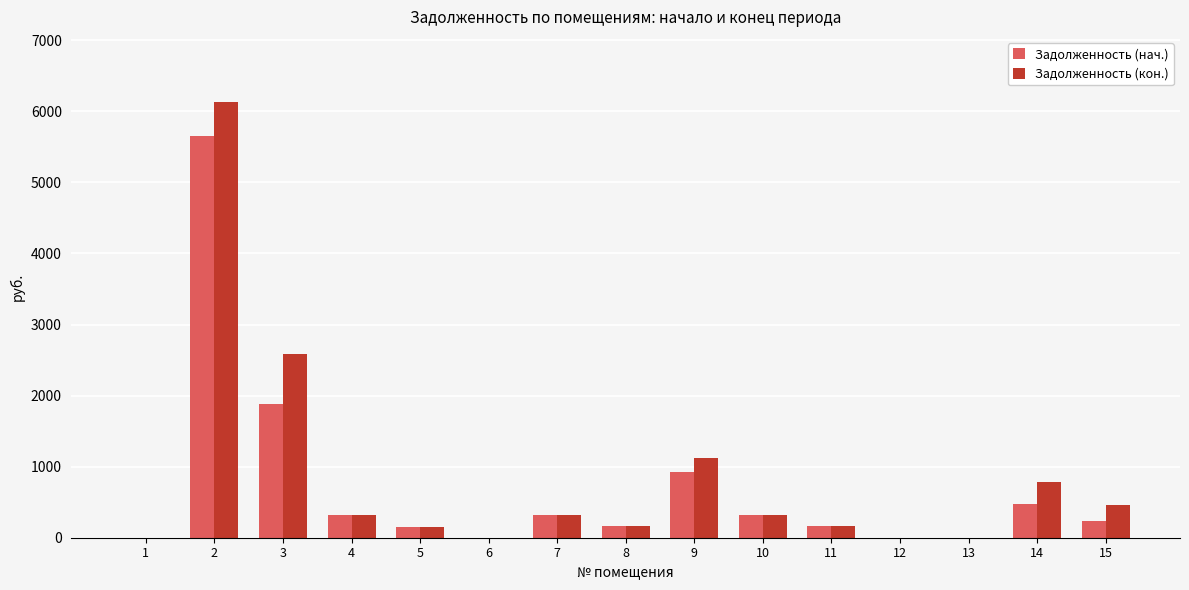

What is the maximum value for Задолженность (кон.)?

6128.3